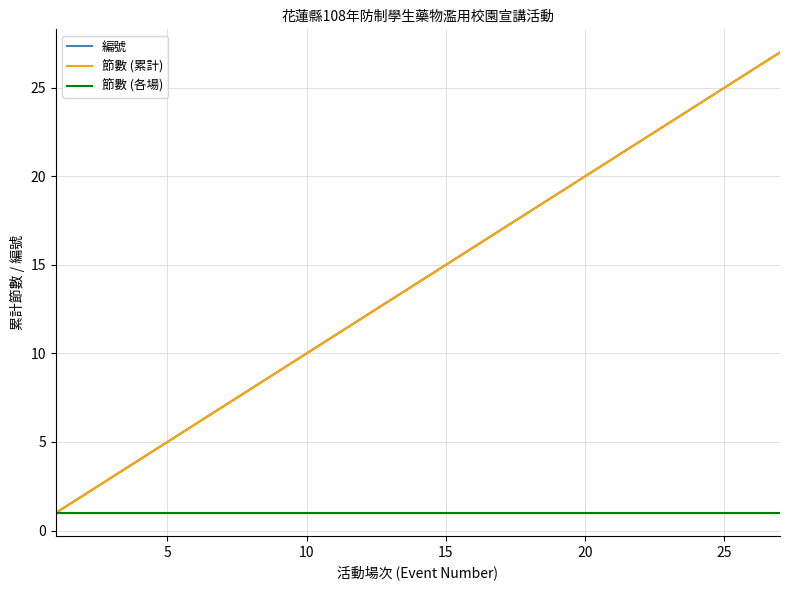

What is the value of the 編號 point at the 14th from the left?

14